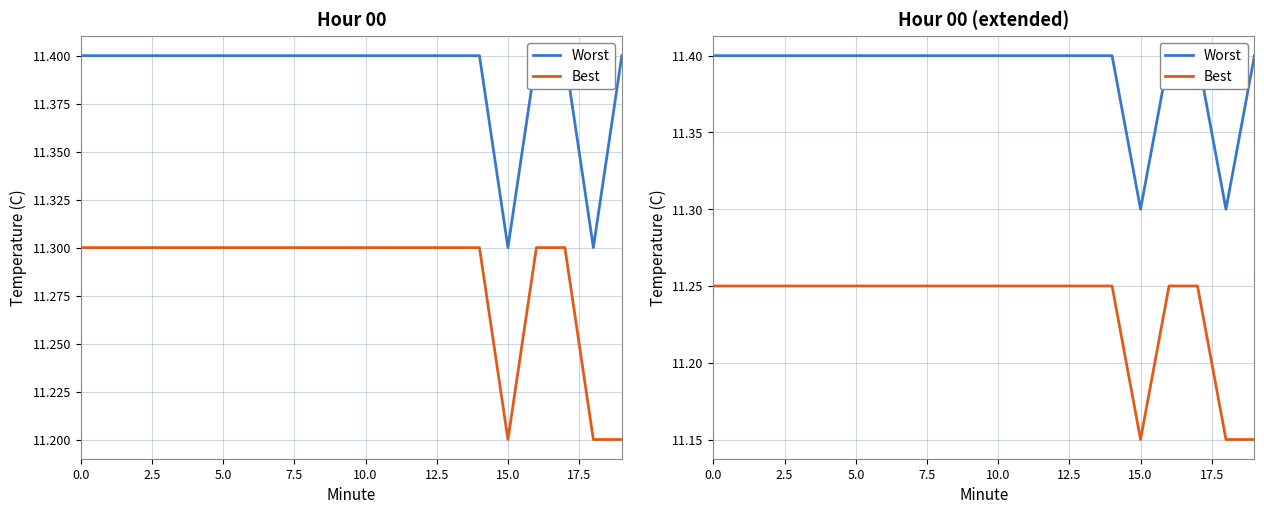

Between 7.5 and 16, which series saw the biggest shift?

Worst